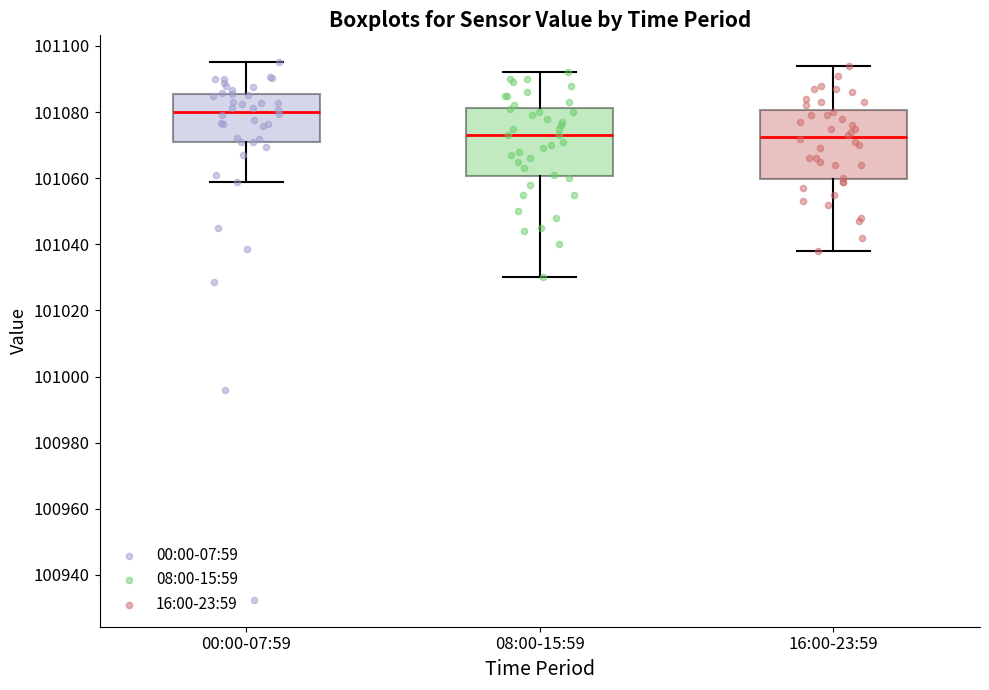

Reading left to right, transcribe this box plot: for each box, give where its median line is, the range the box spans, and where its two whiskers end, as read against the y-axis. The values are not printed on the chart, so give them approximately, as read against the axis.

00:00-07:59: median 101080, box 101070 to 101086, whiskers 101058 to 101096
08:00-15:59: median 101074, box 101060 to 101082, whiskers 101030 to 101092
16:00-23:59: median 101072, box 101060 to 101080, whiskers 101038 to 101094